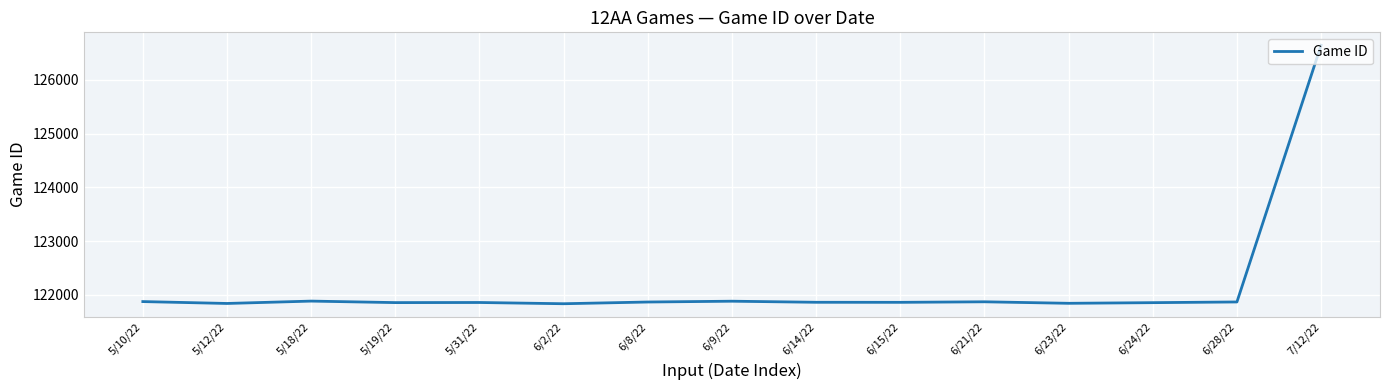

What is the difference between the maximum and minimum values?

4811